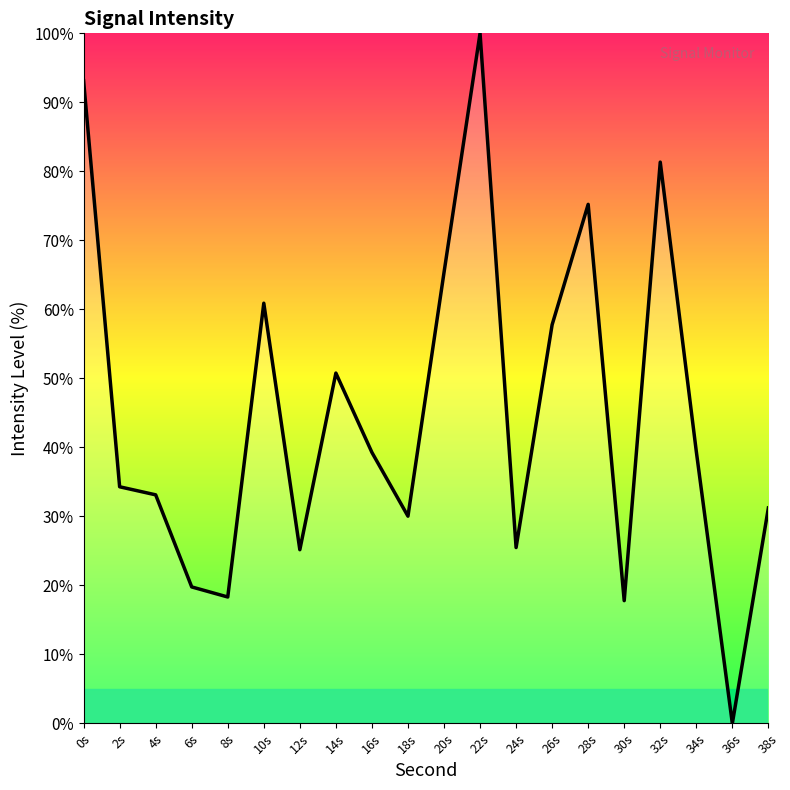

What is the average value?

44.9